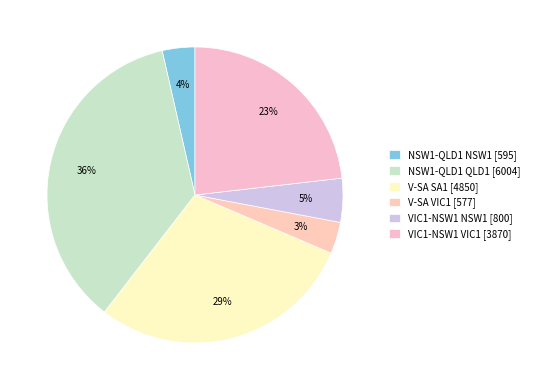

To the nearest percent, what is the difference between the largest and smallest slice percentages?

33%